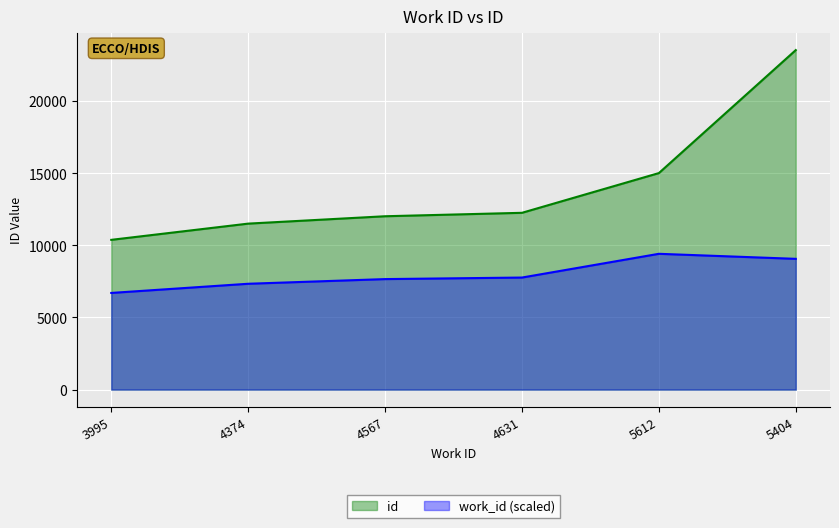

Between 4631 and 5612, which is larger?

5612